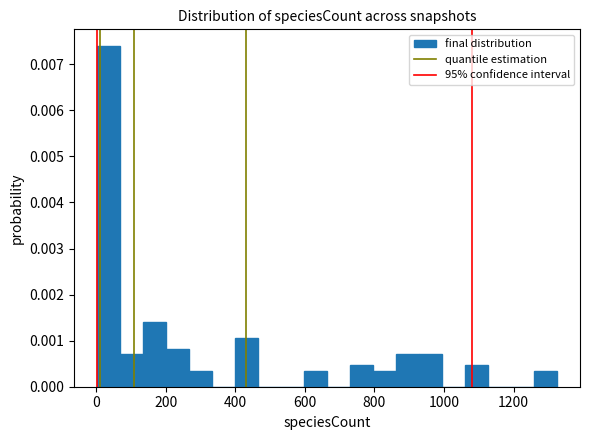

Read against the x-axis, roughly where is the centre of the tallest bar?

40